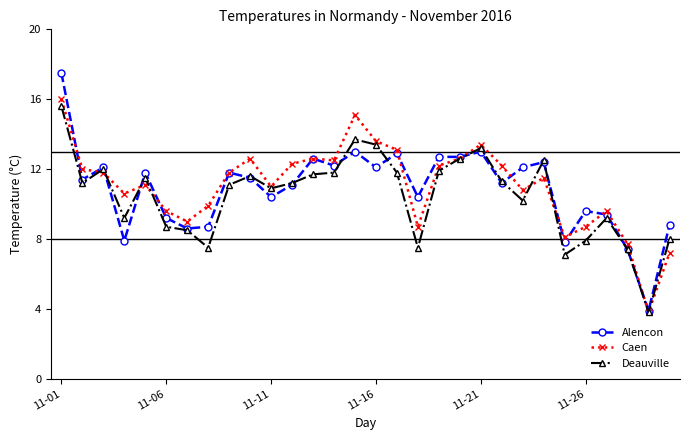

What is the value of the Deauville point at the 1st from the left?

15.6